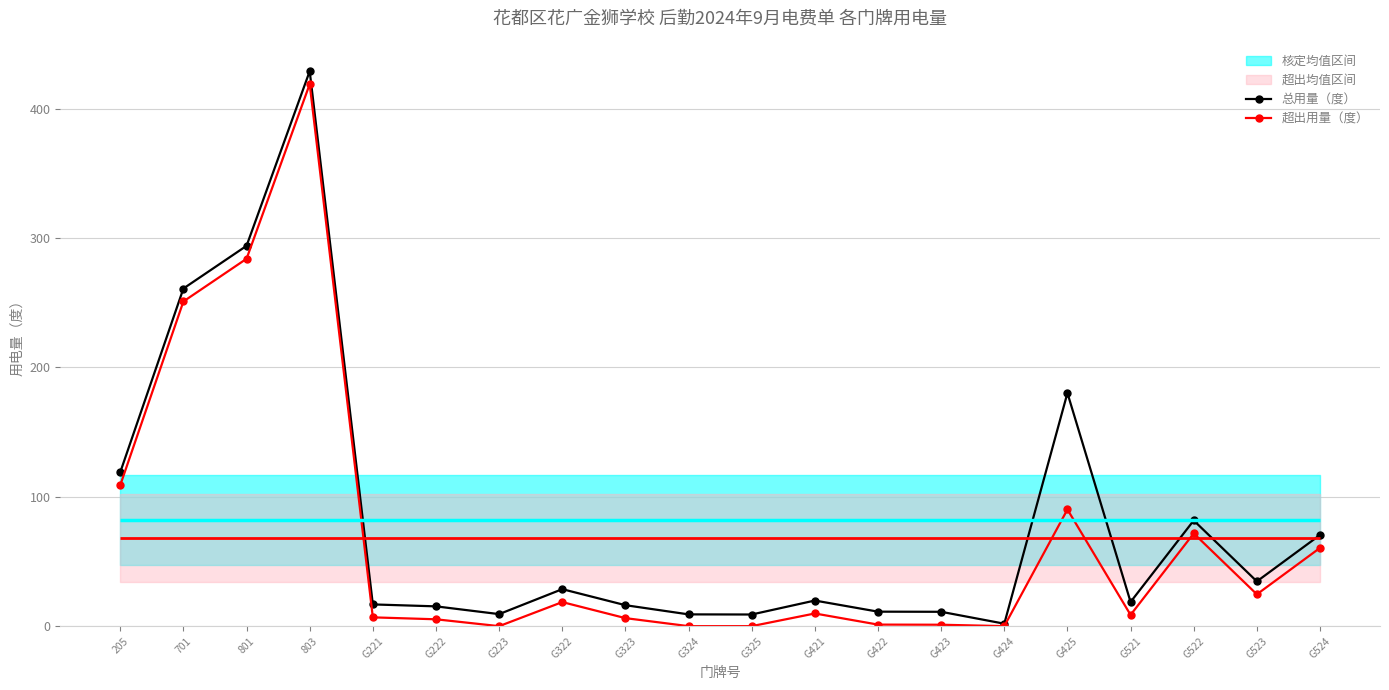

What is the difference between the maximum and minimum values in the 总用量（度） series?

427.1